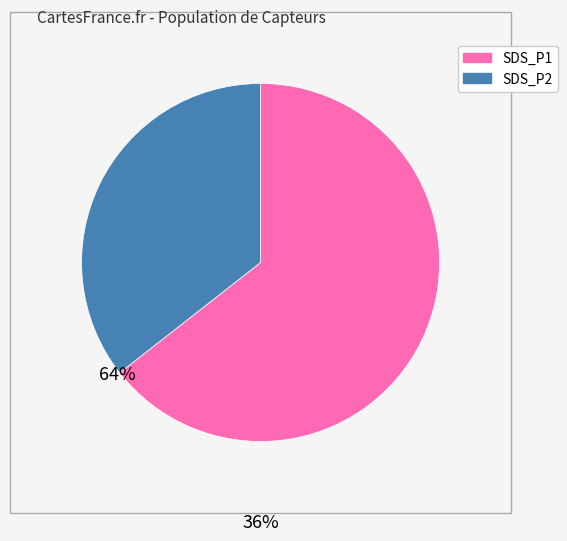

How many slices are in this pie chart?

2